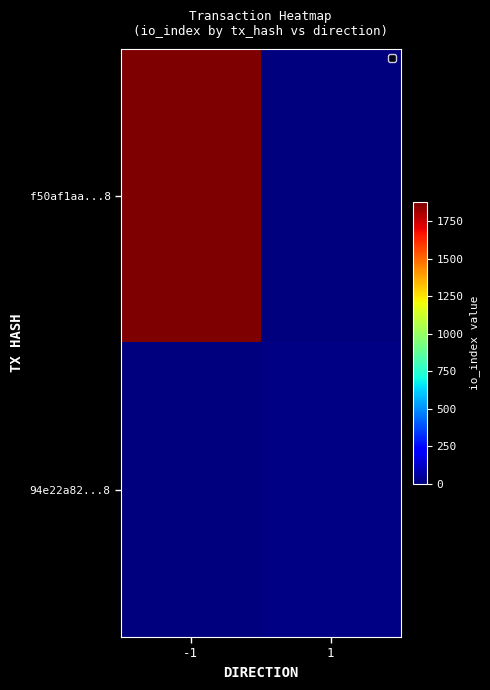

Reading right to left, list all the values displayed in this chart.

f50af1aa...8: 1=0	-1=1877
94e22a82...8: 1=10	-1=0